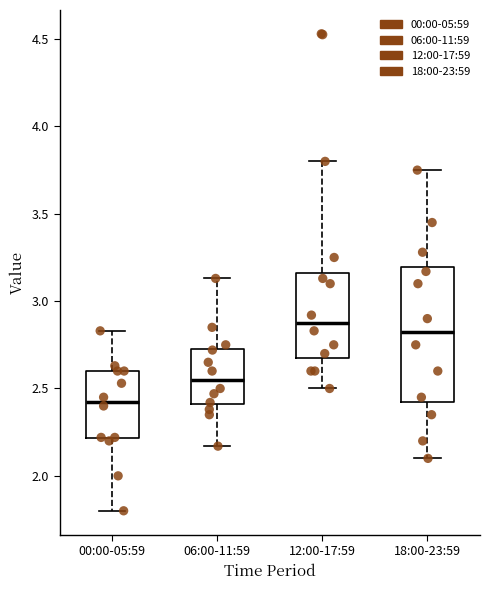

Which box is the tallest, from its lower edge to its upper edge?

18:00-23:59